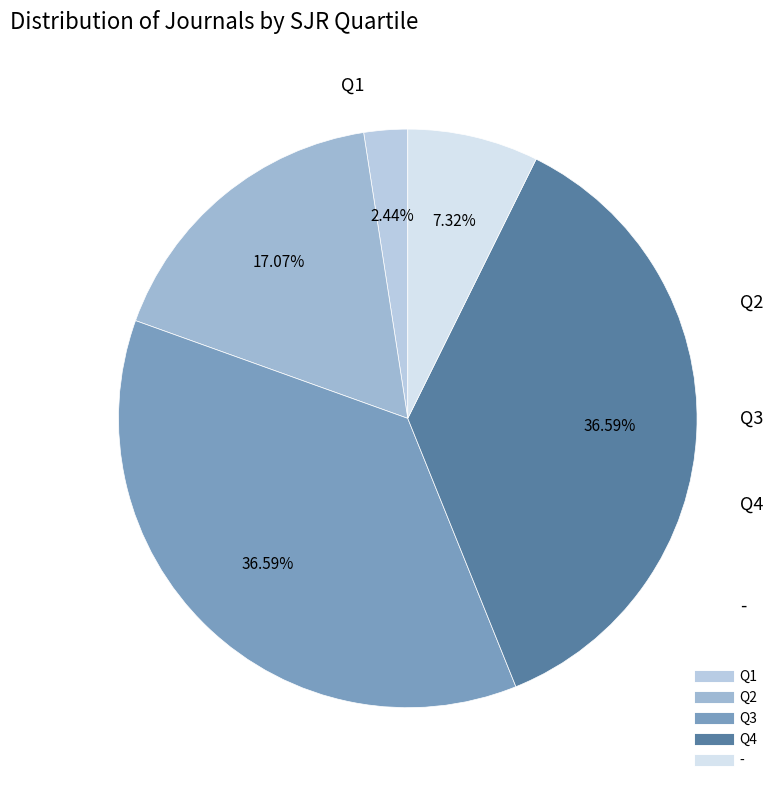

To the nearest percent, what is the average slice percentage?

20%